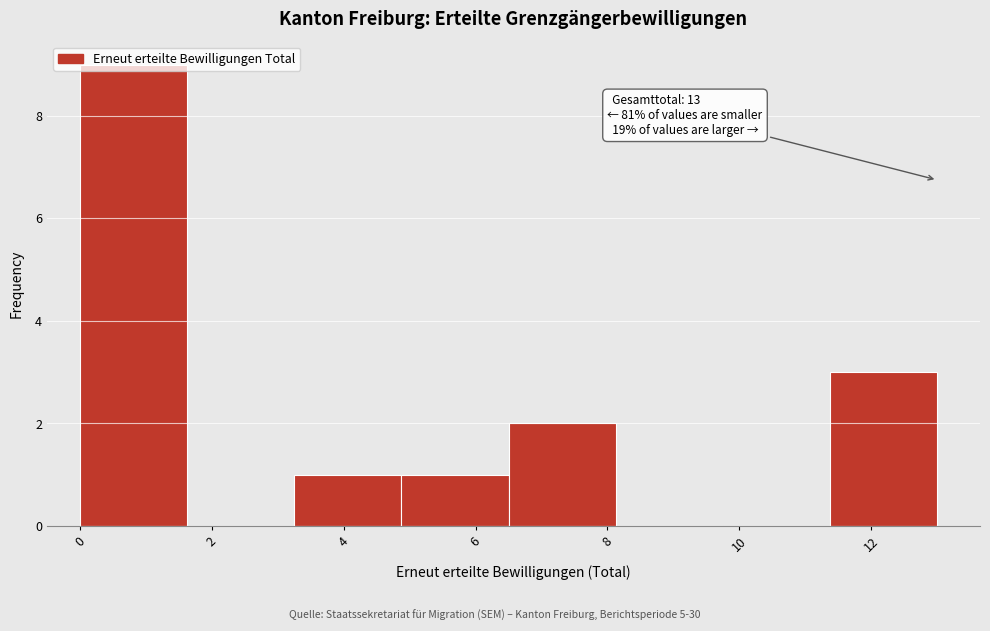

Which range on the x-axis has the tallest bar?

0.0 to 1.6